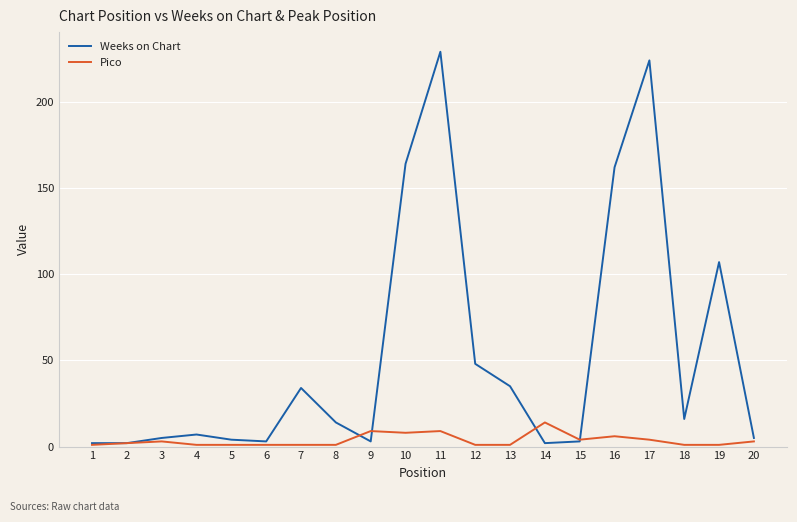

List the series in order of their peak value, highest first.

Weeks on Chart, Pico